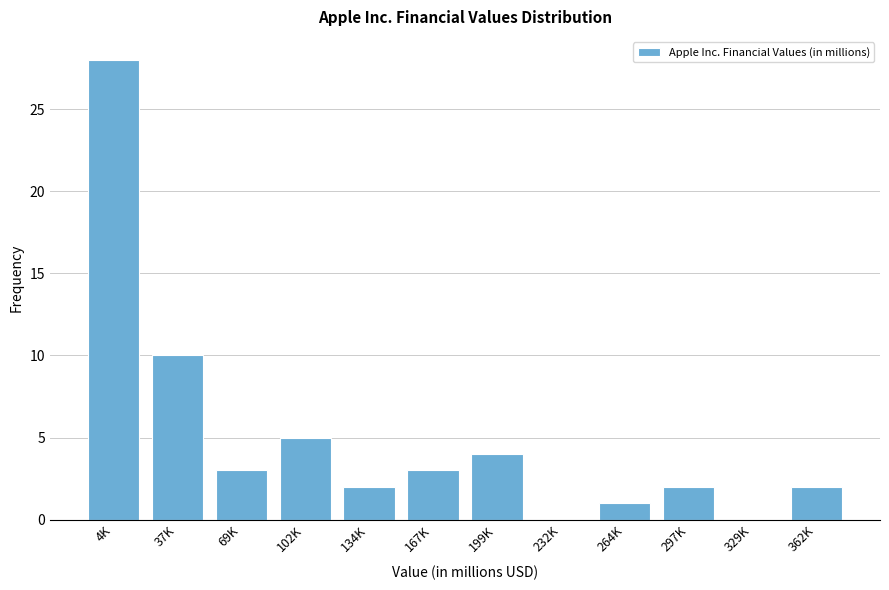

Reading left to right, list all the values displayed in this chart.

4K=28	37K=10	69K=3	102K=5	134K=2	167K=3	199K=4	232K=0	264K=1	297K=2	329K=0	362K=2